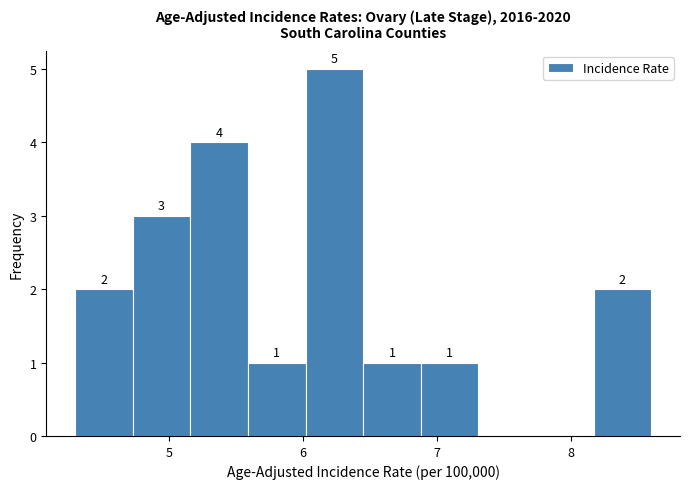

Over which range of the x-axis is the bar tallest?

6.02 to 6.45